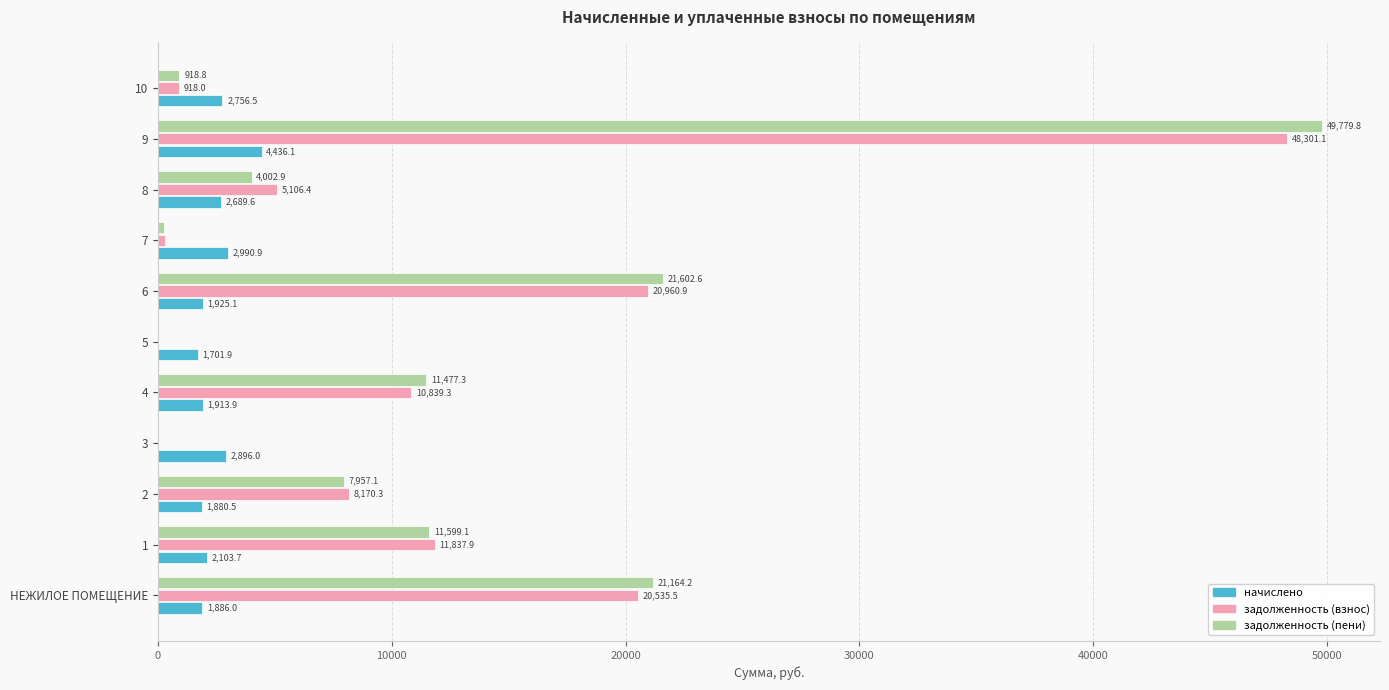

Is it true that задолженность (взнос) equals -15348.7 at 3?

False